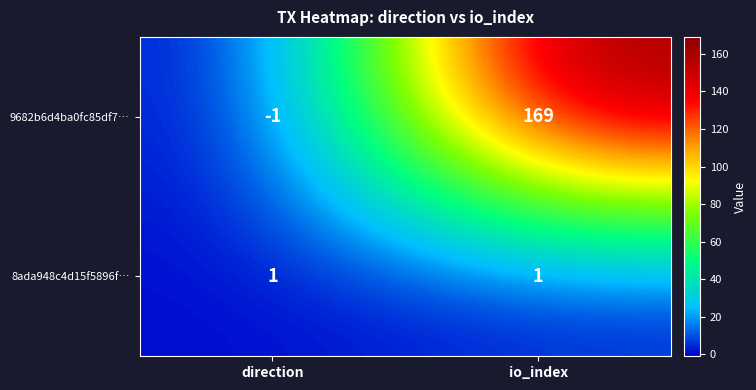

At which category is the sum across all series the highest?

io_index